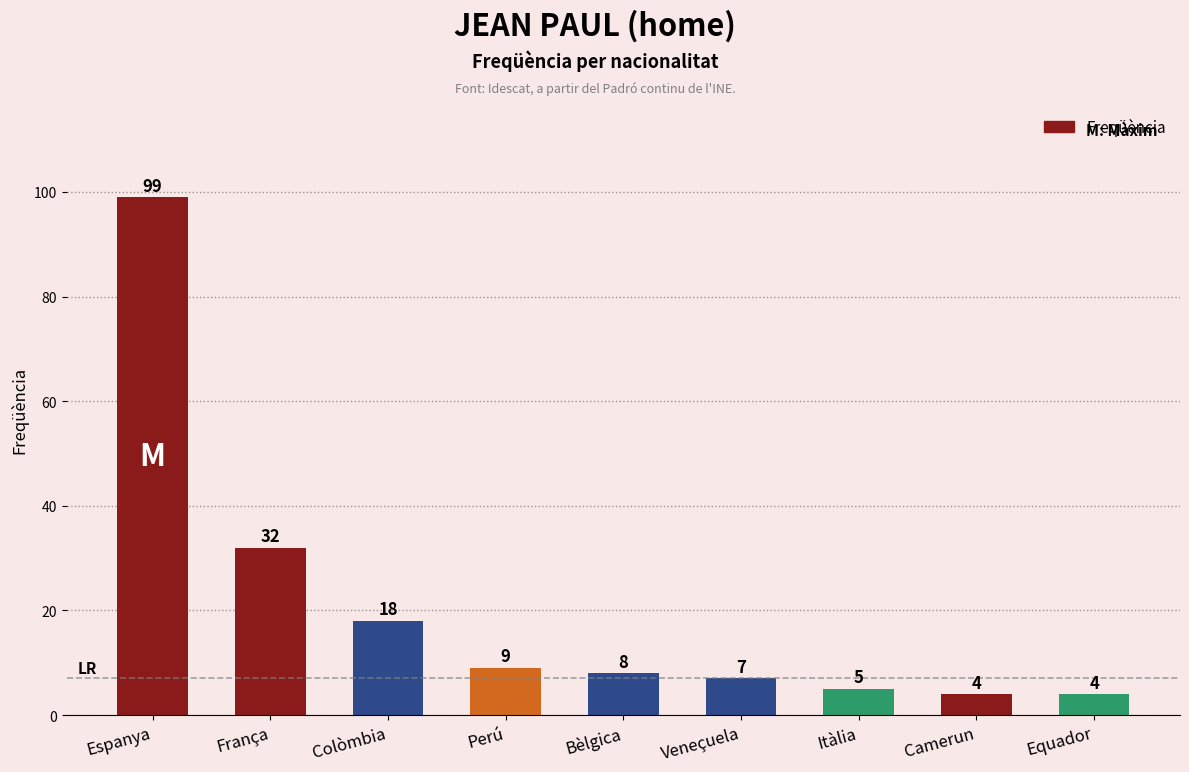

What is the label of the 6th bar from the right?

Perú